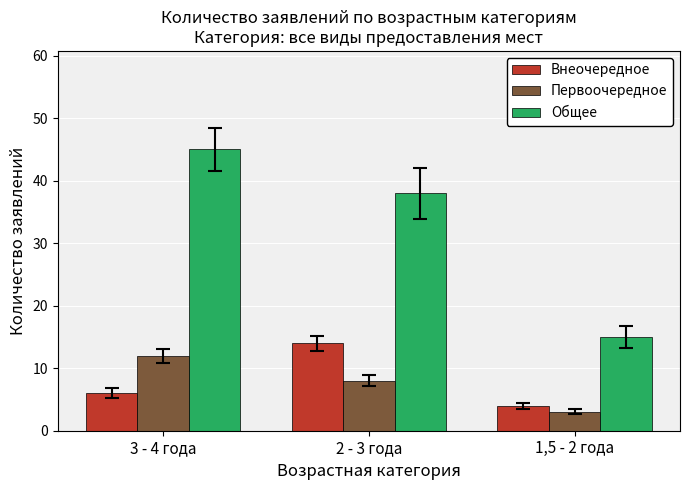

What is the difference between the maximum and minimum values in the Внеочередное series?

10